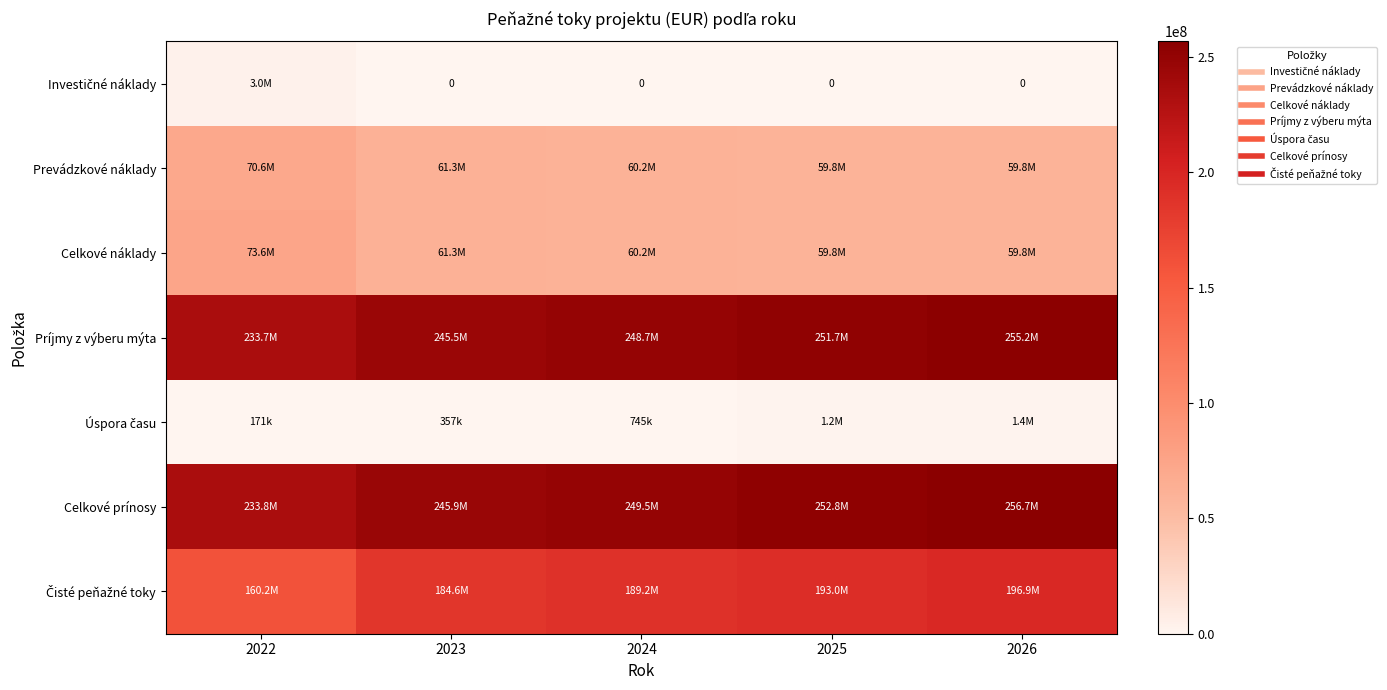

Between 2024 and 2026, which is larger?

2024